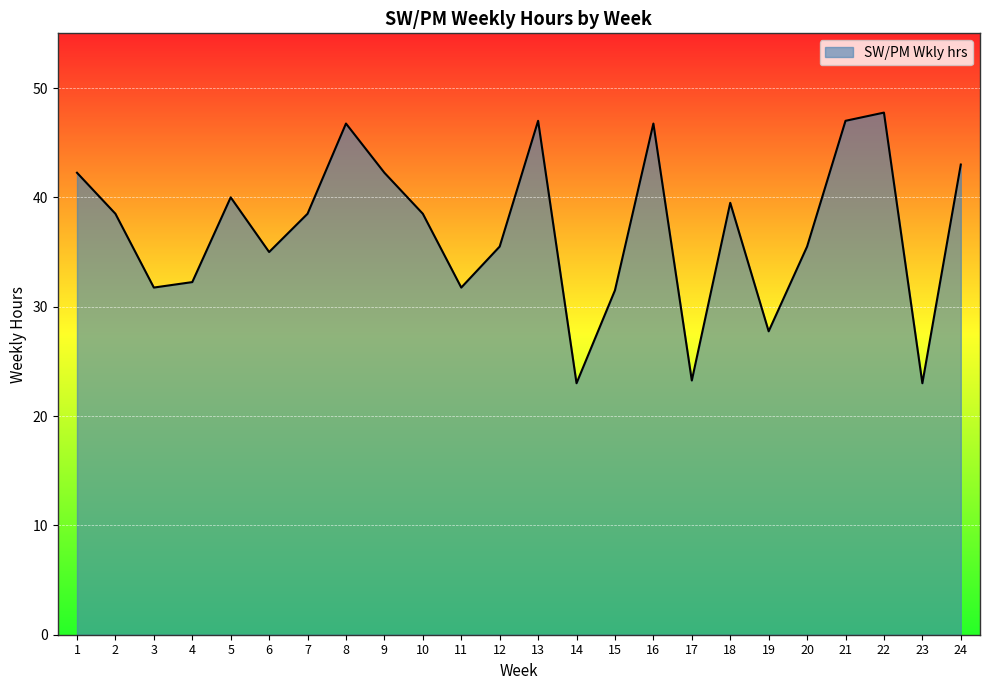

What is the maximum value shown in the chart?

47.8